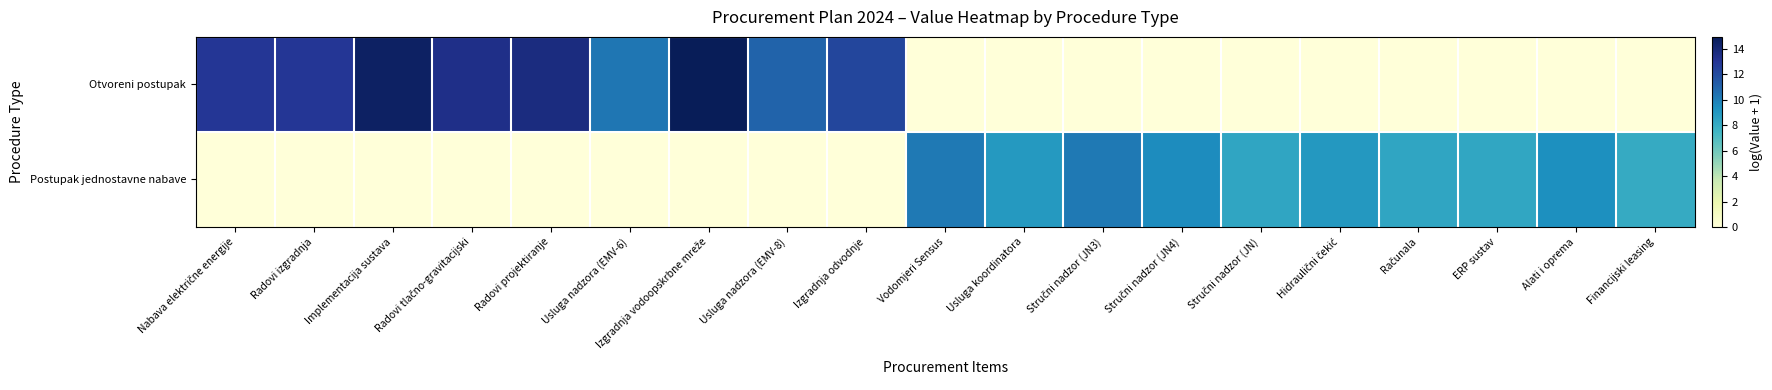

What is the total value across all series at Hidraulični čekić?

9.0